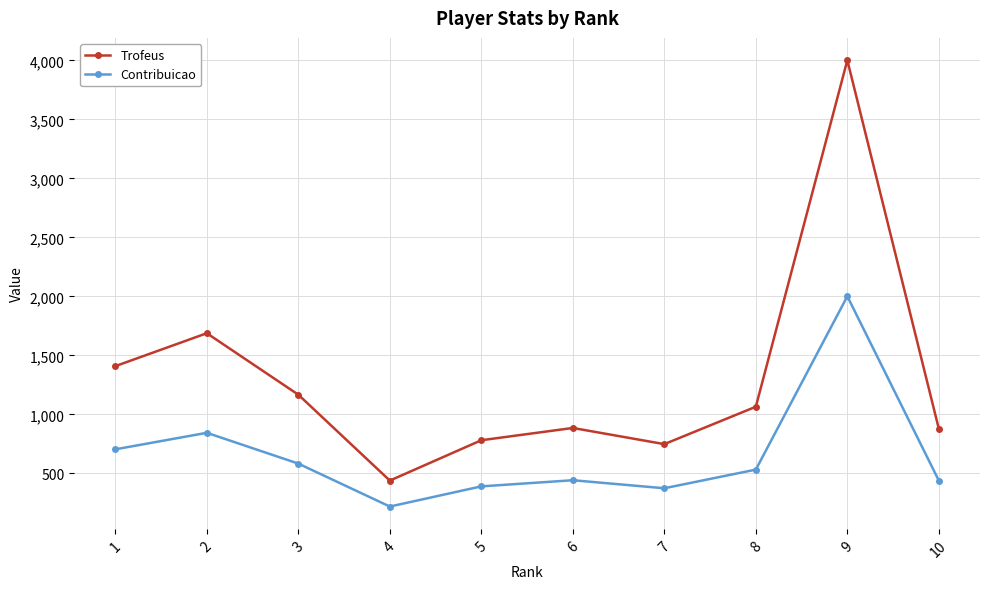

What is the difference between the highest and lowest values at 1?

705